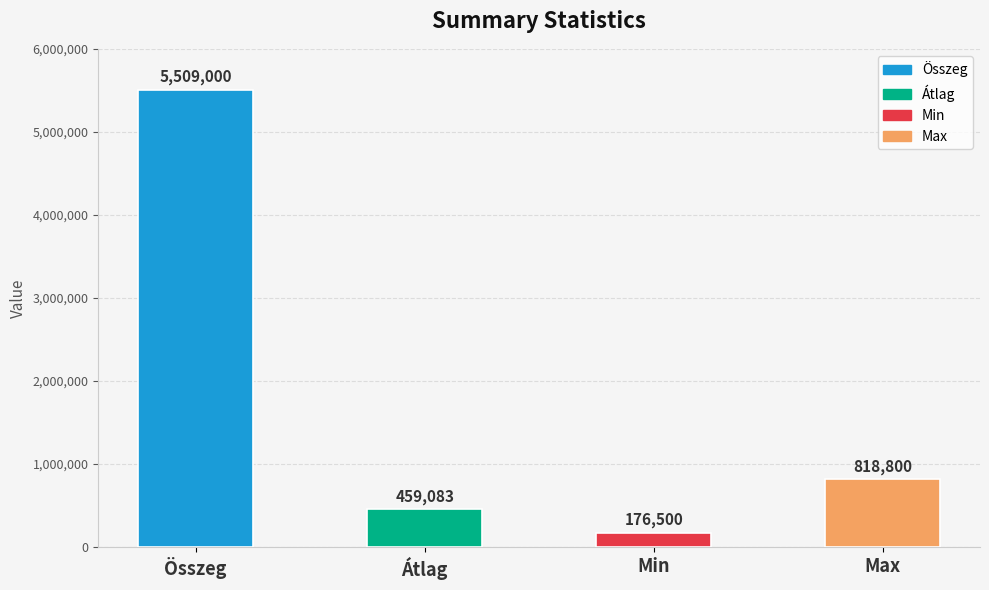

Read the value at Min.

176500.0